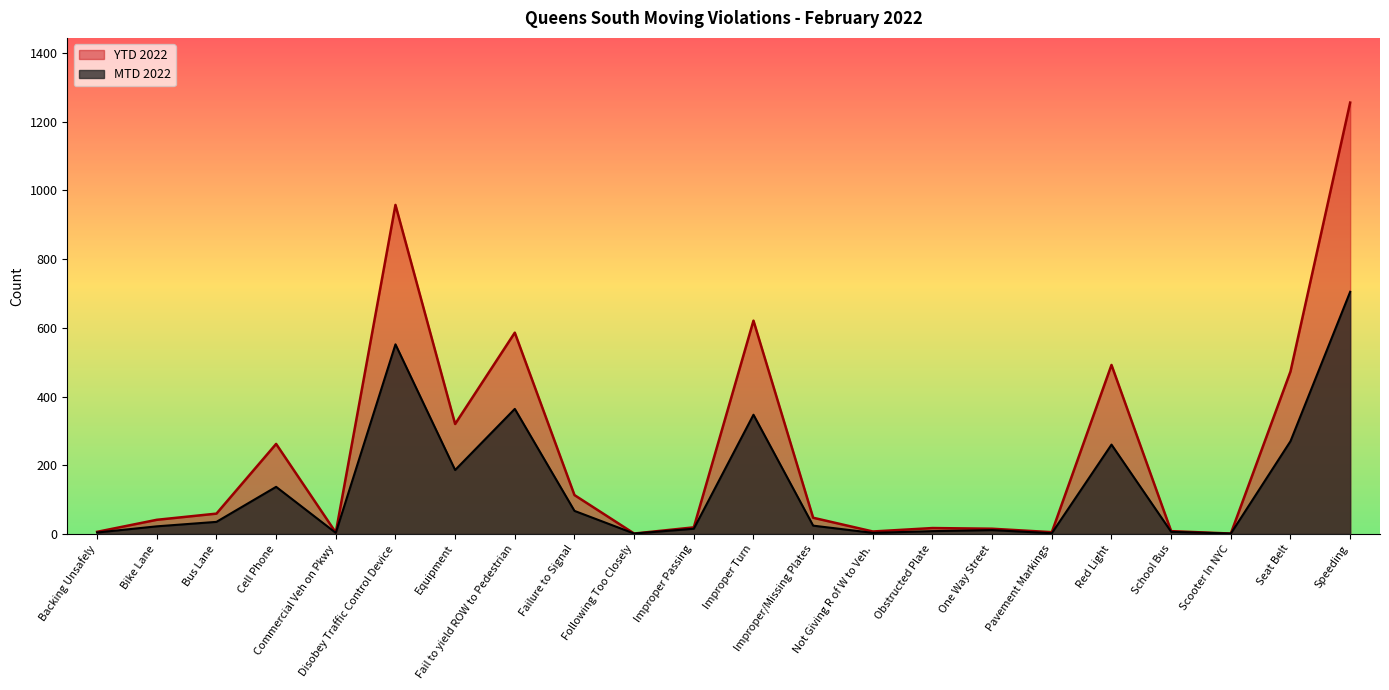

What position from the left is Not Giving R of W to Veh.?

14